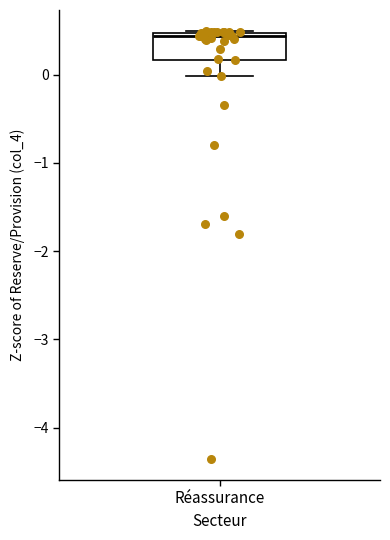

Read this box plot against the y-axis: the position of the median line, the range covered by the box, and the ends of both whiskers. The values are not printed on the chart, so give them approximately, as read against the axis.

median 0.4, box 0.2 to 0.5, whiskers 0.0 to 0.5